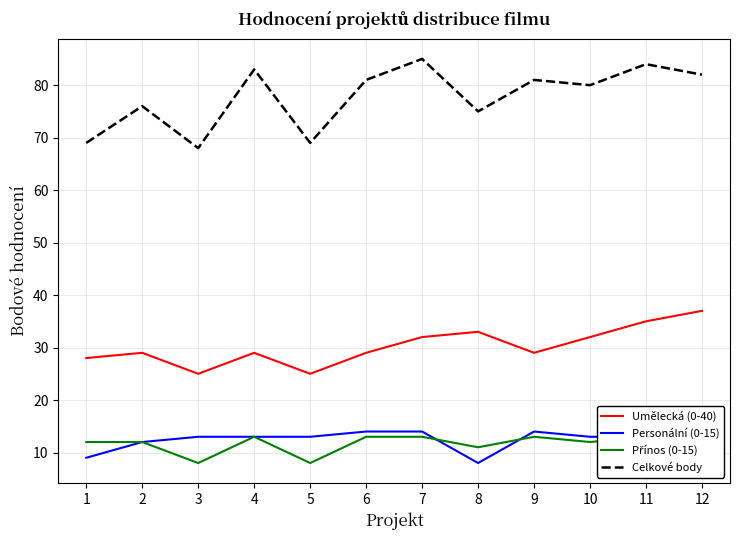

How many data points does each series have?

12